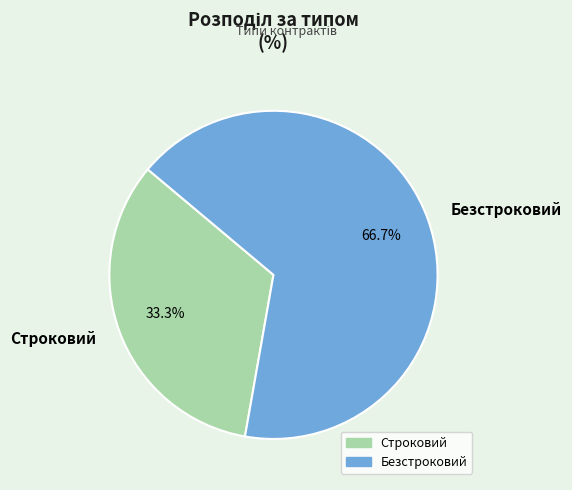

Which slice is the smallest?

Строковий